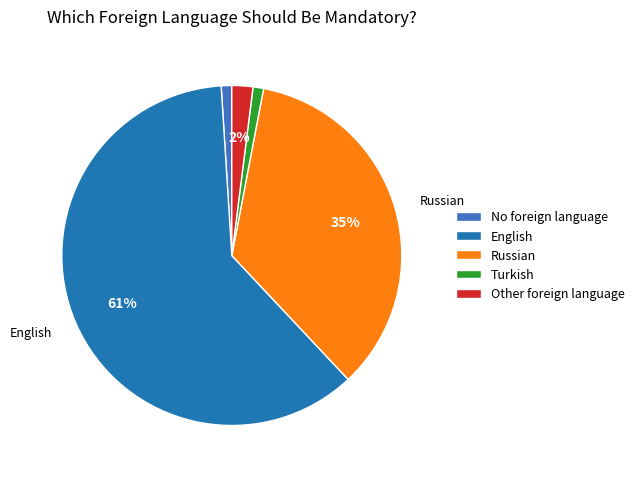

What is the largest slice in the pie chart?

English